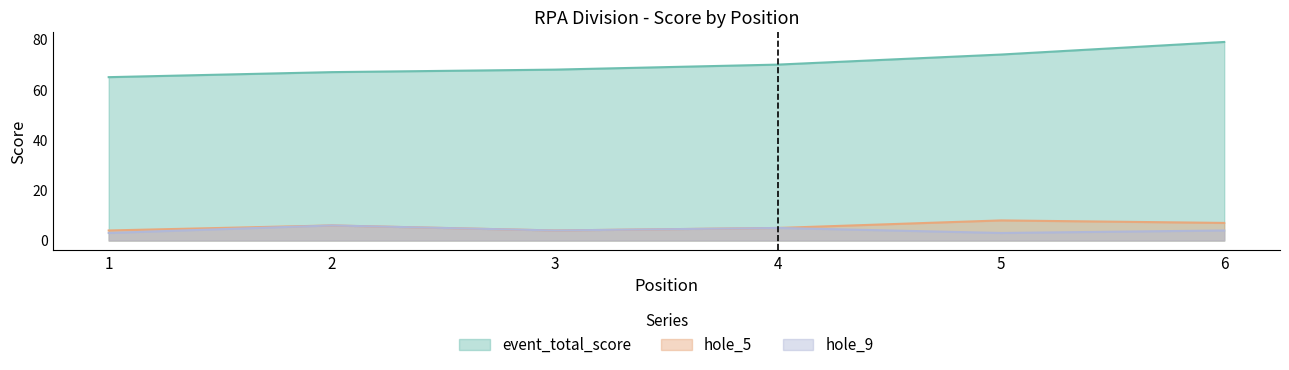

What are all the series names shown in the legend?

event_total_score, hole_5, hole_9